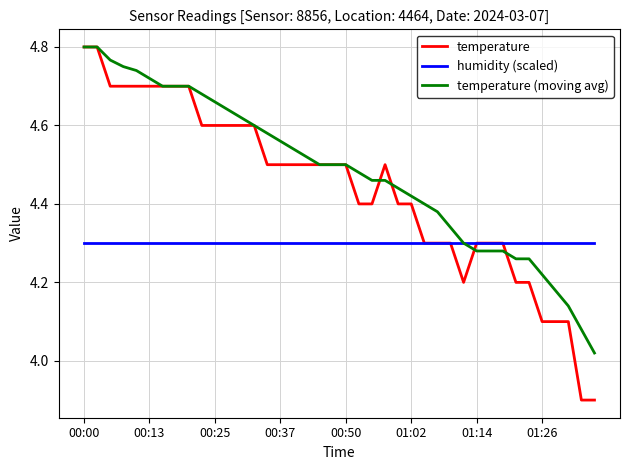

What is the sum of all temperature (moving avg) values?

179.3